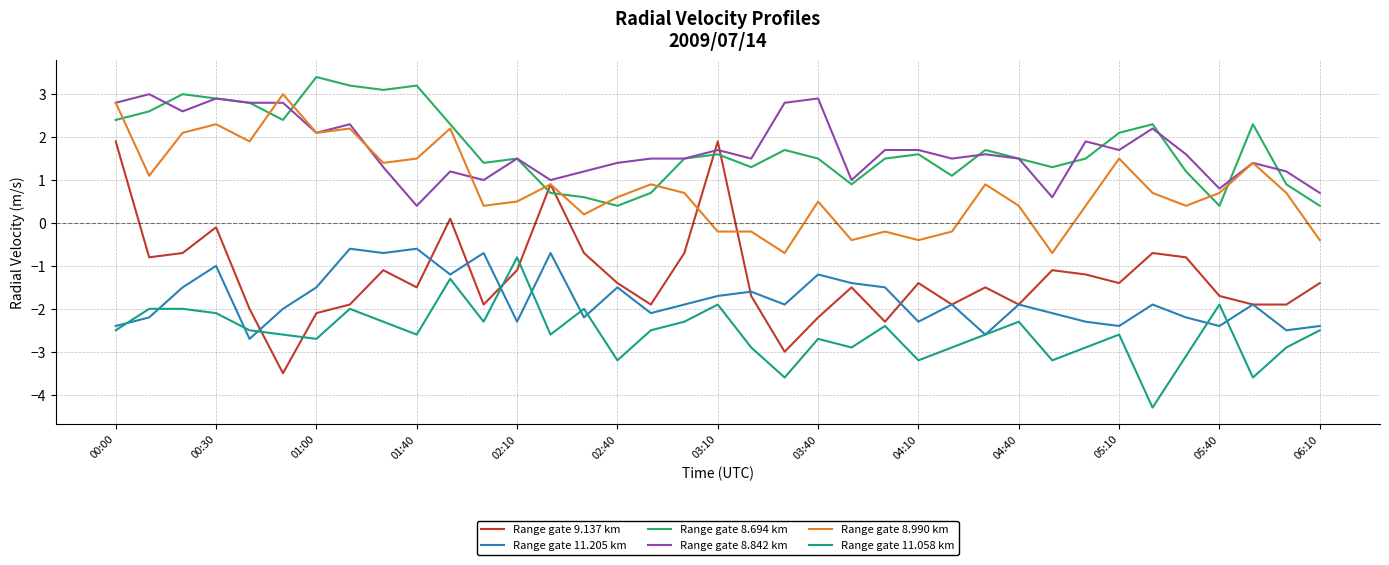

Which series ends up on top after the final intersection of Range gate 9.137 km and Range gate 11.058 km?

Range gate 9.137 km